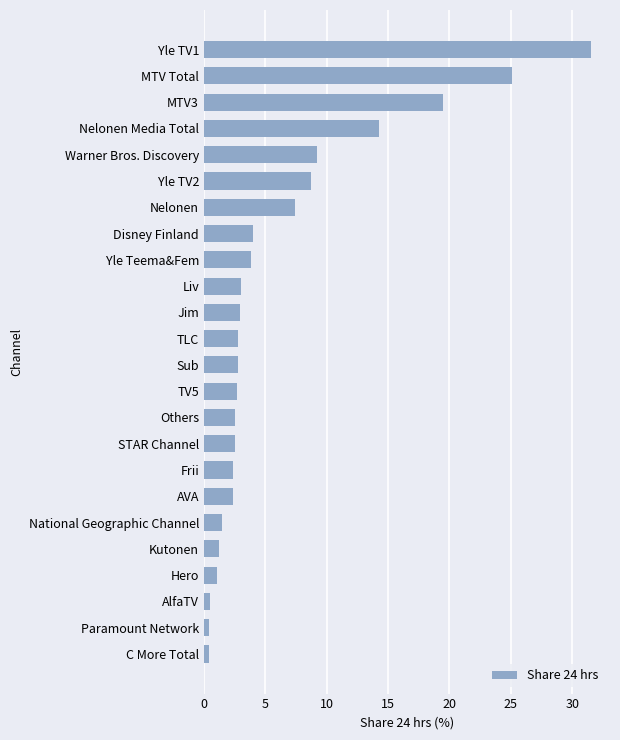

True or false: the data shows 4.7 at Sub.

False